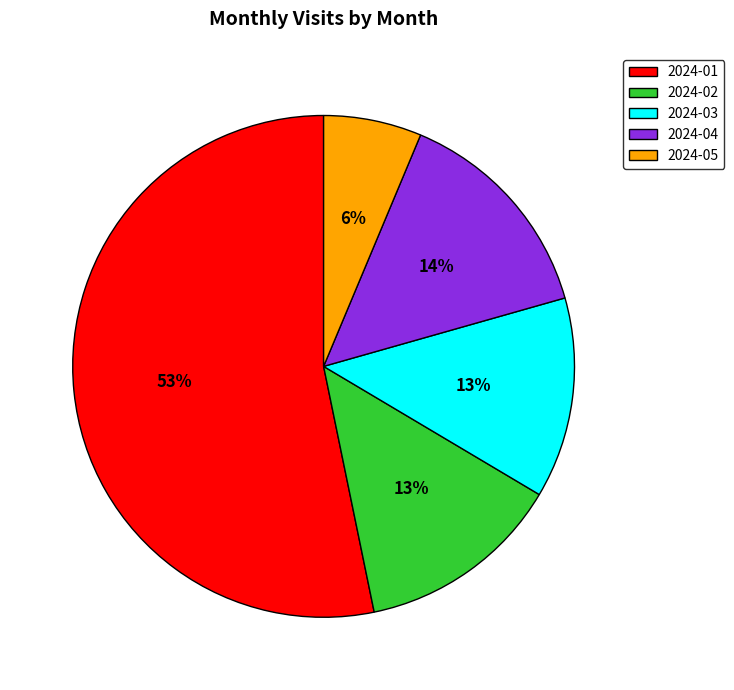

To the nearest percent, what is the difference between the largest and smallest slice percentages?

47%